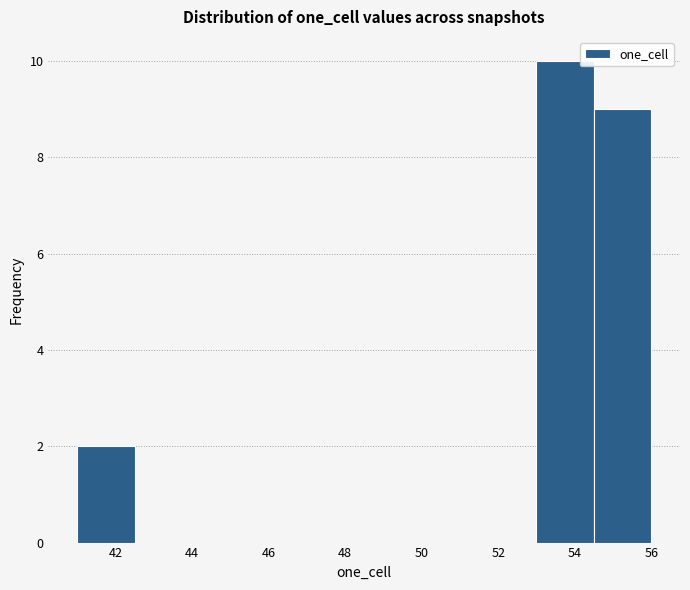

Reading left to right, transcribe this chart: for each bar, give the range it covers on the x-axis and its height. Neither the bar edges nor the heights are printed on the chart, so give them approximately, as read against the axes.

41.0 to 42.5: 2
42.5 to 44.0: 0
44.0 to 45.5: 0
45.5 to 47.0: 0
47.0 to 48.5: 0
48.5 to 50.0: 0
50.0 to 51.5: 0
51.5 to 53.0: 0
53.0 to 54.5: 10
54.5 to 56.0: 9